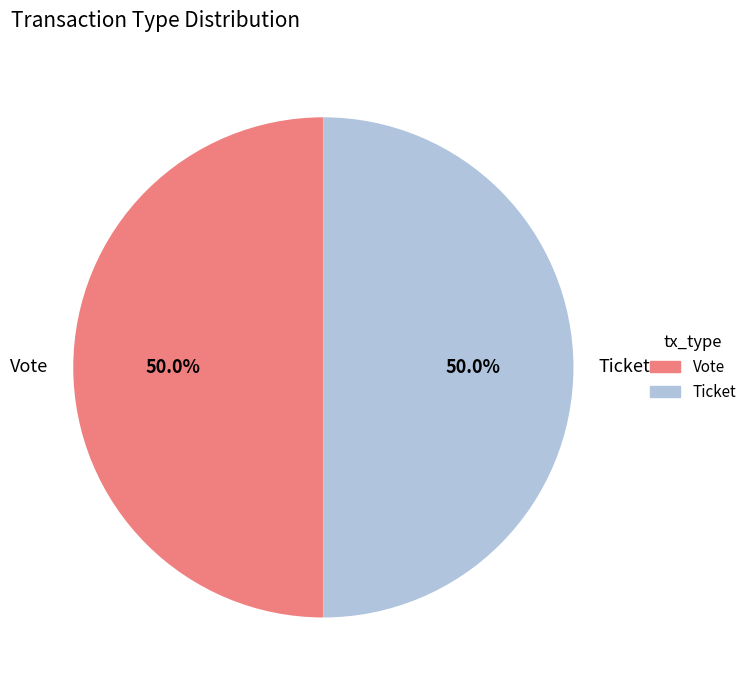

Count the number of slices in the pie.

2